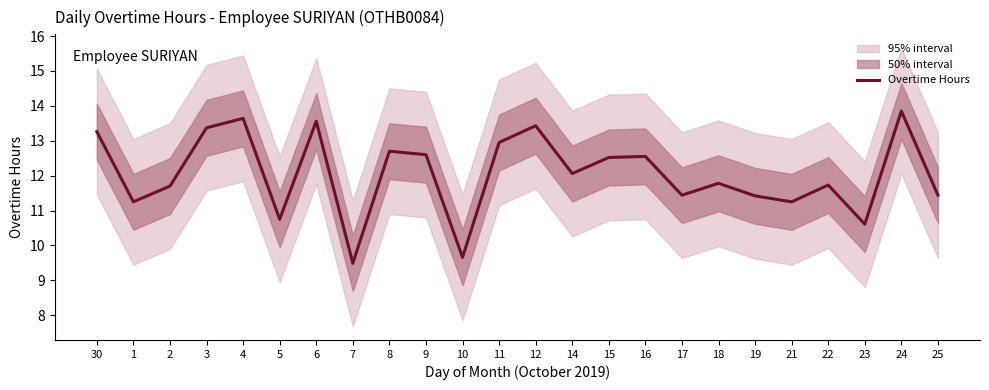

What is the difference between the maximum and minimum values?

4.4